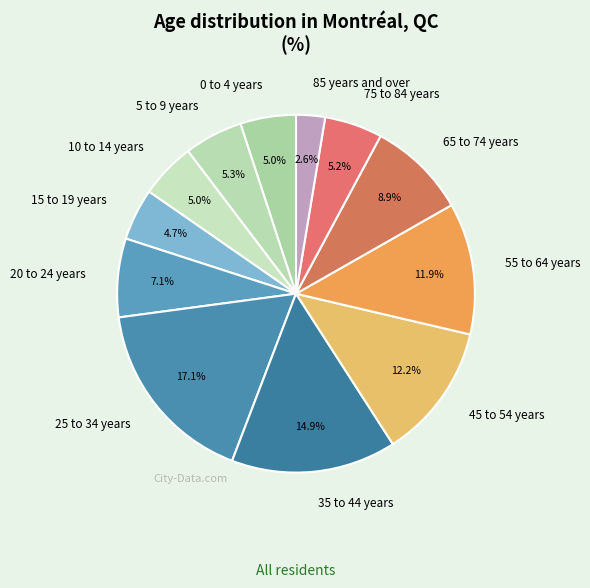

Does 45 to 54 years represent more than half of the total?

No